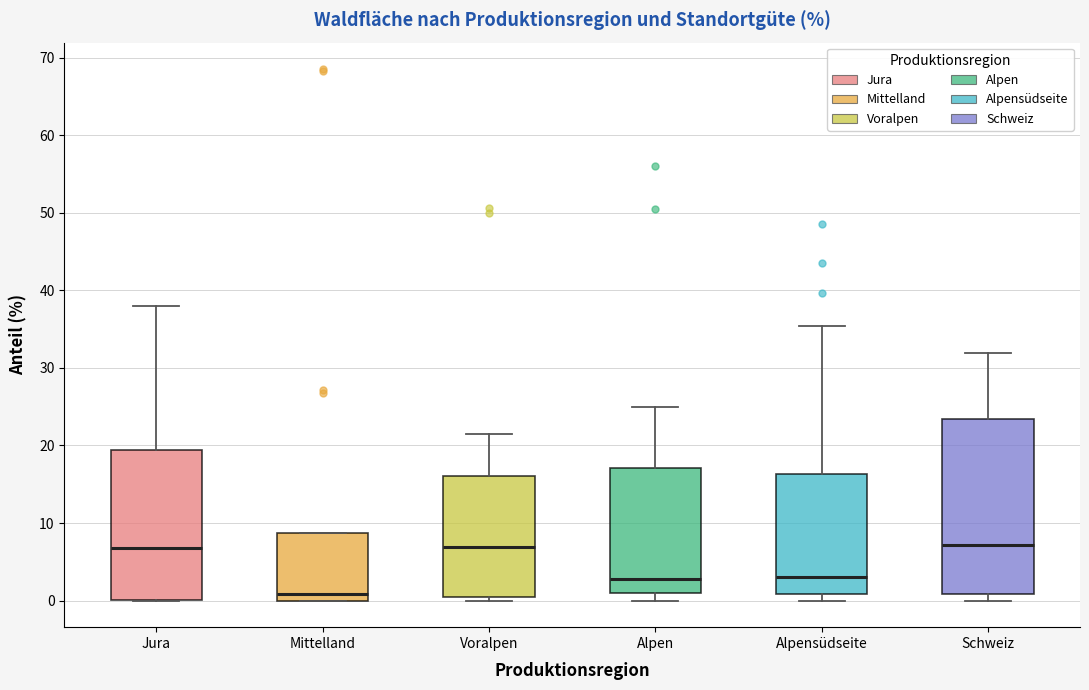

Which box has the lowest median line?

Mittelland